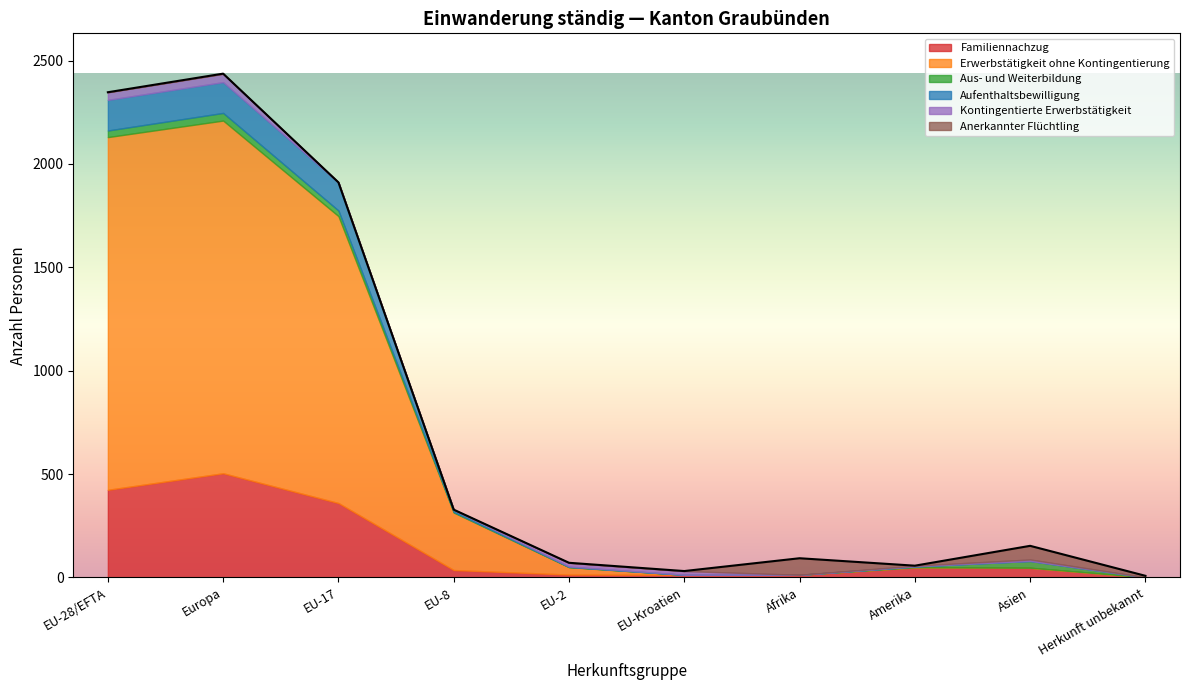

What are all the series names shown in the legend?

Familiennachzug, Erwerbstätigkeit ohne Kontingentierung, Aus- und Weiterbildung, Aufenthaltsbewilligung, Kontingentierte Erwerbstätigkeit, Anerkannter Flüchtling